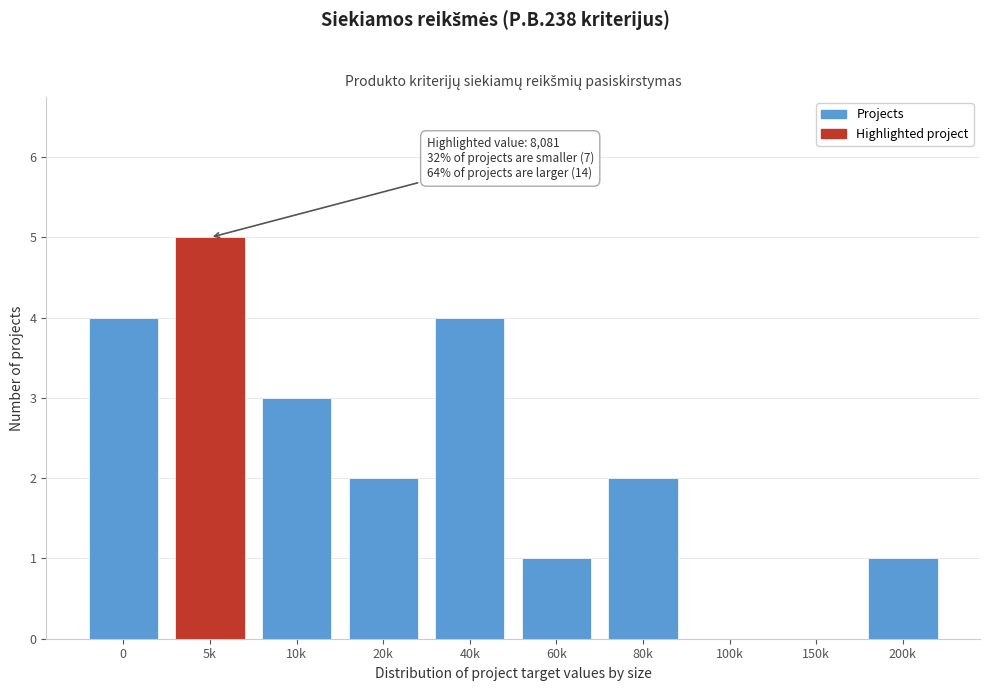

Reading right to left, transcribe all the data shown in this chart.

200k=1	150k=0	100k=0	80k=2	60k=1	40k=4	20k=2	10k=3	5k=5	0=4